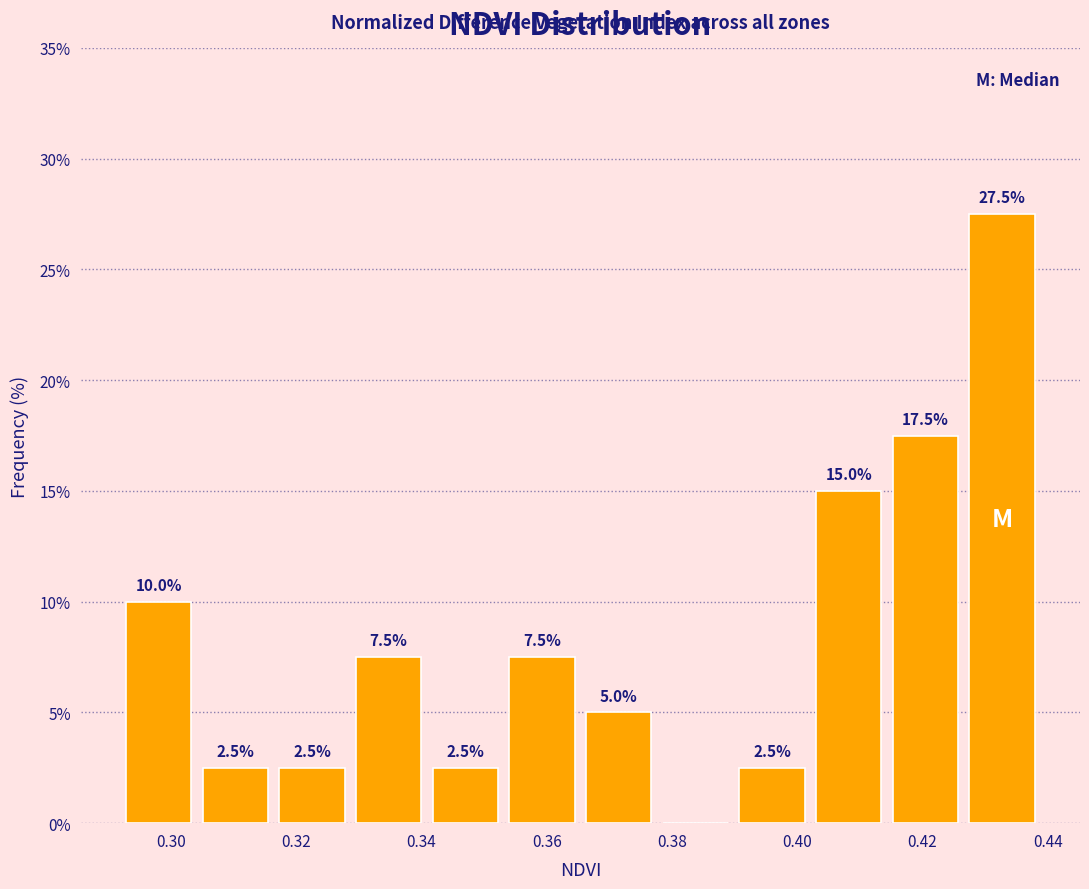

Which range on the x-axis has the tallest bar?

0.426 to 0.438